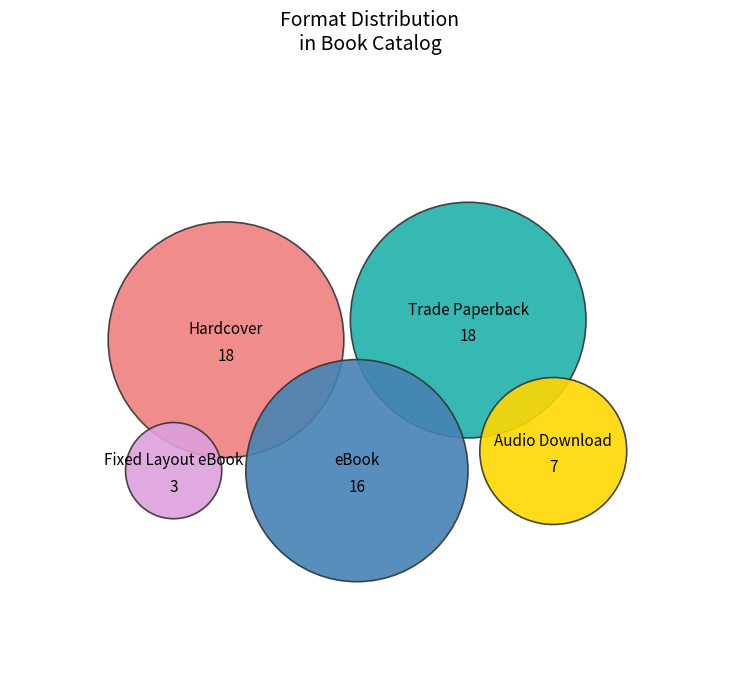

Does Trade Paperback represent more than half of the total?

No